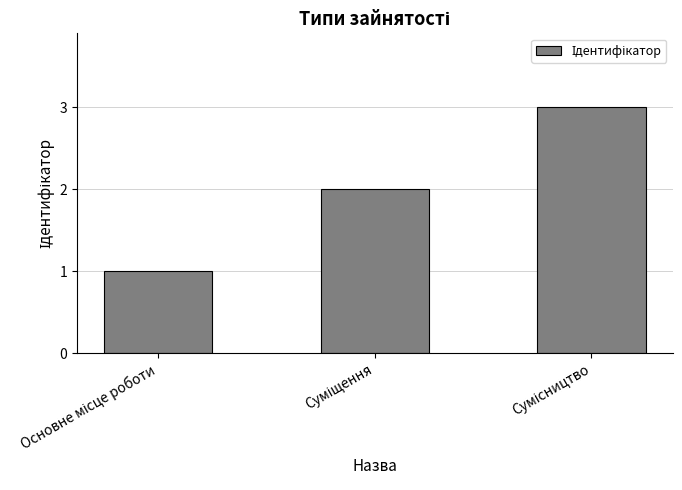

What is the difference between the second highest and minimum values?

1